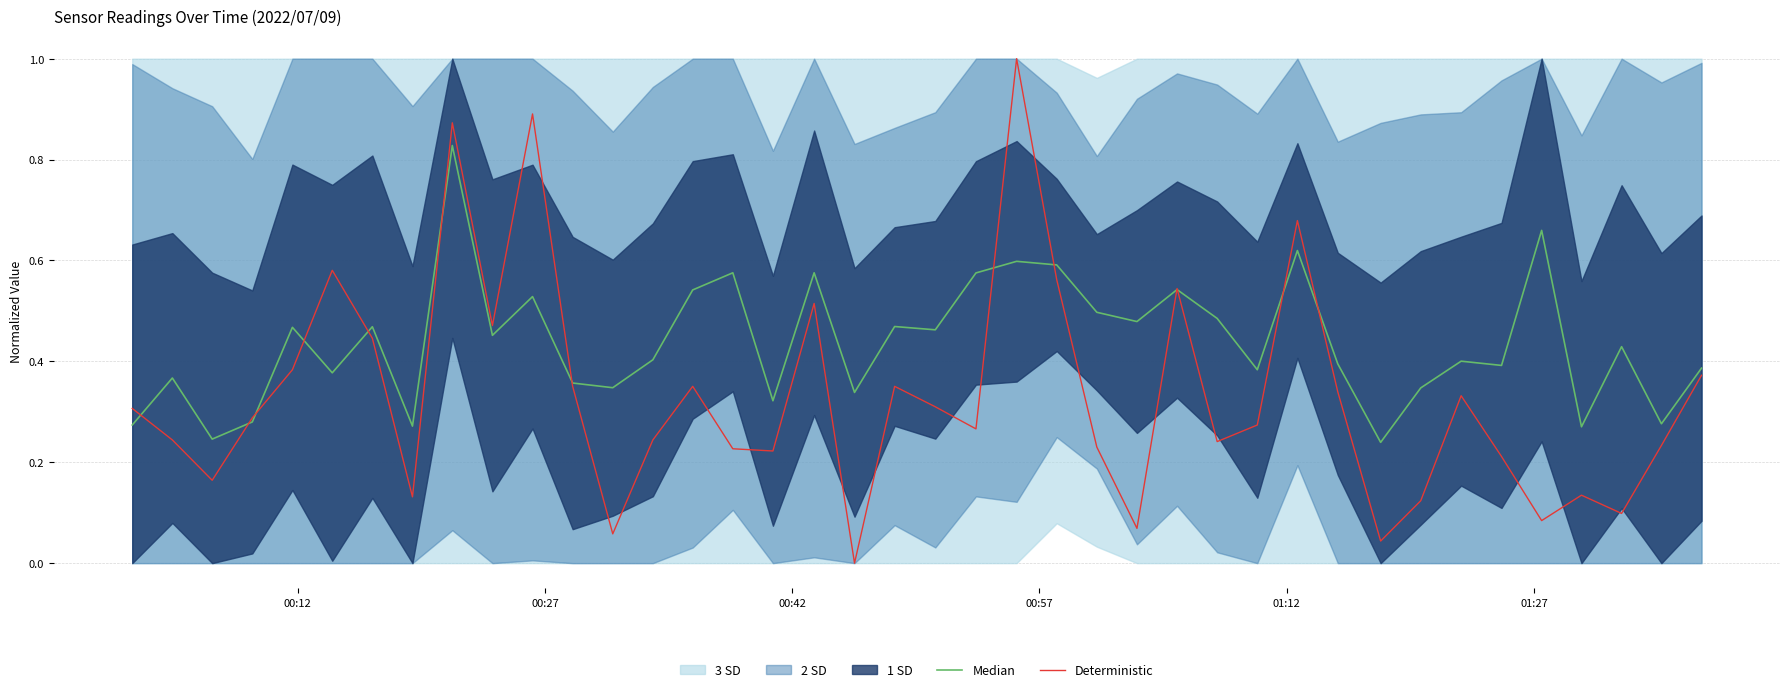

What is the maximum value for Deterministic?

1.0